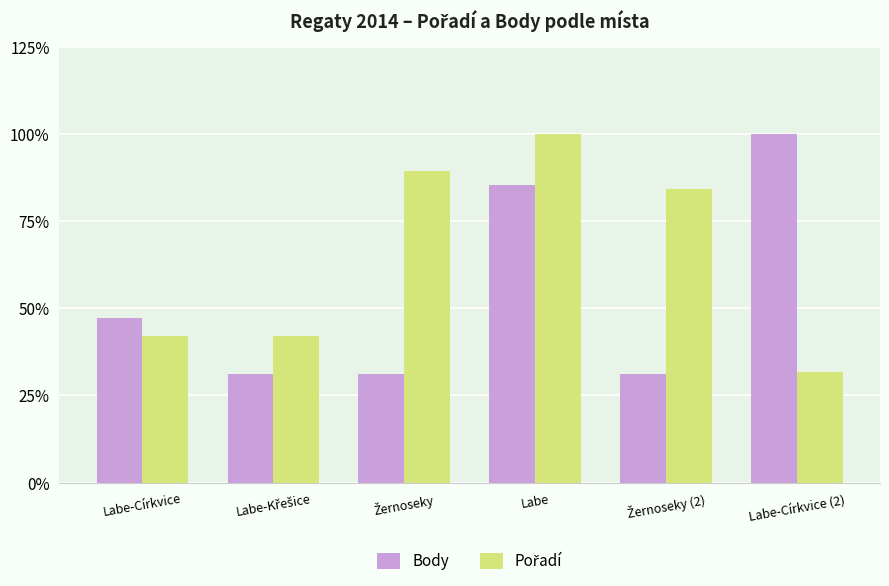

Read the Body value at Labe.

85.4